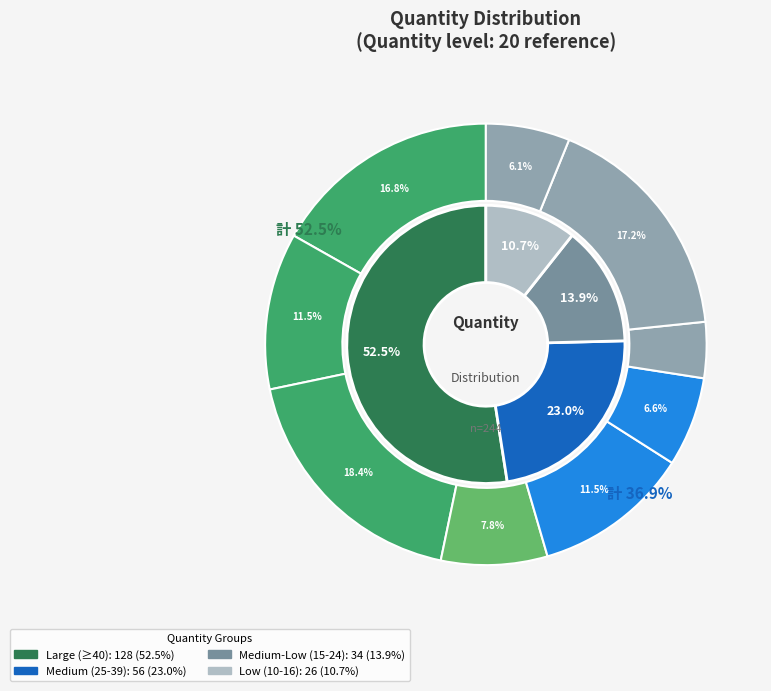

Combined, do 28 and 16 account for over 50%?

No